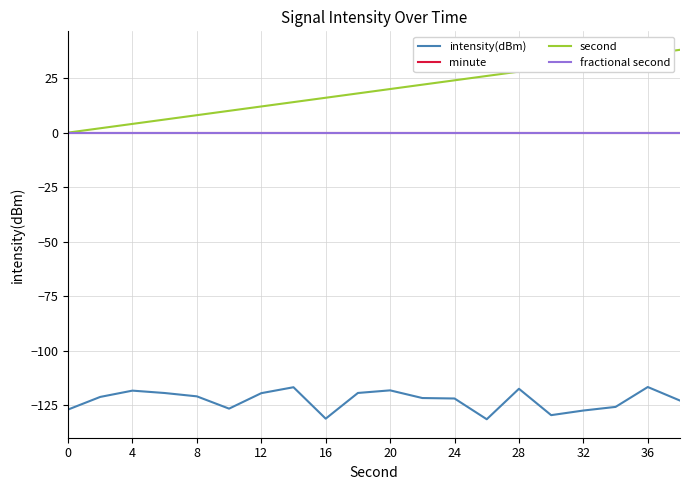

How many lines are shown in the chart?

4